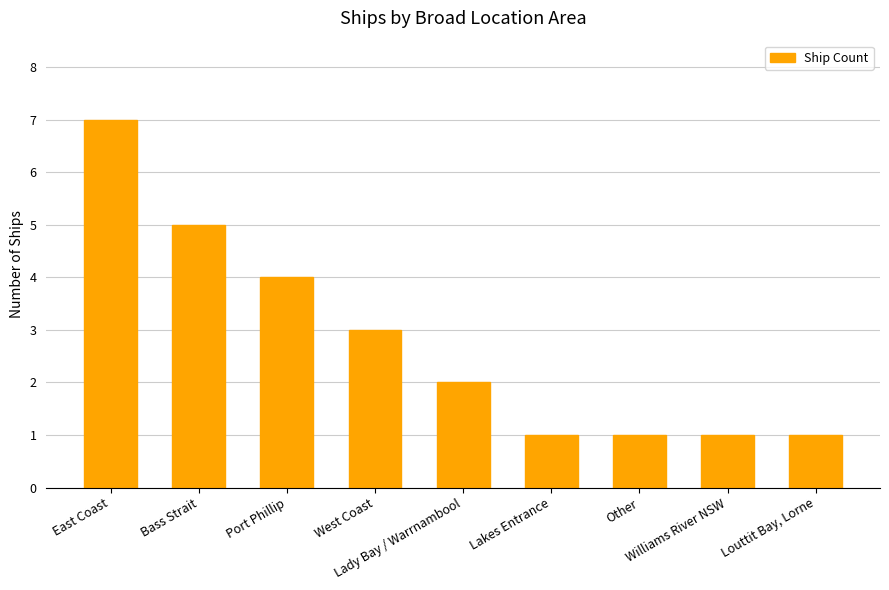

What is the greatest value displayed?

7